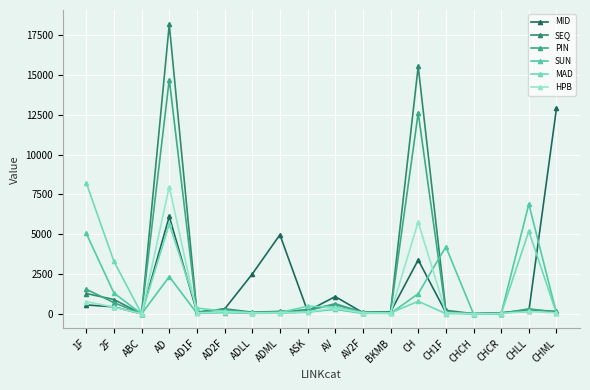

Does the chart have visible grid lines?

Yes